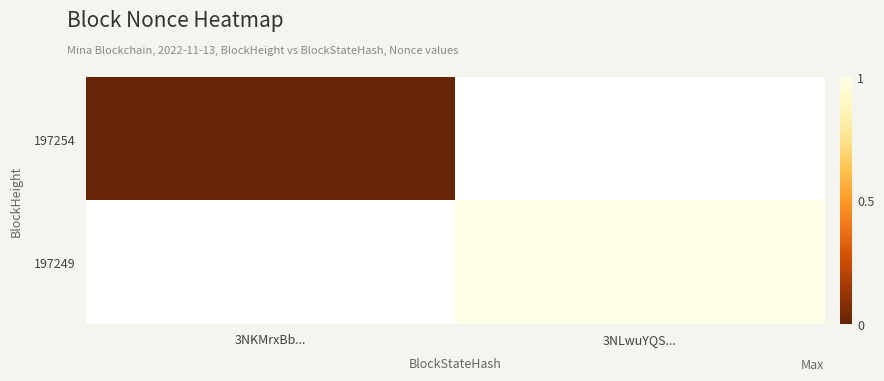

At how many categories does at least one series exceed 0?

1